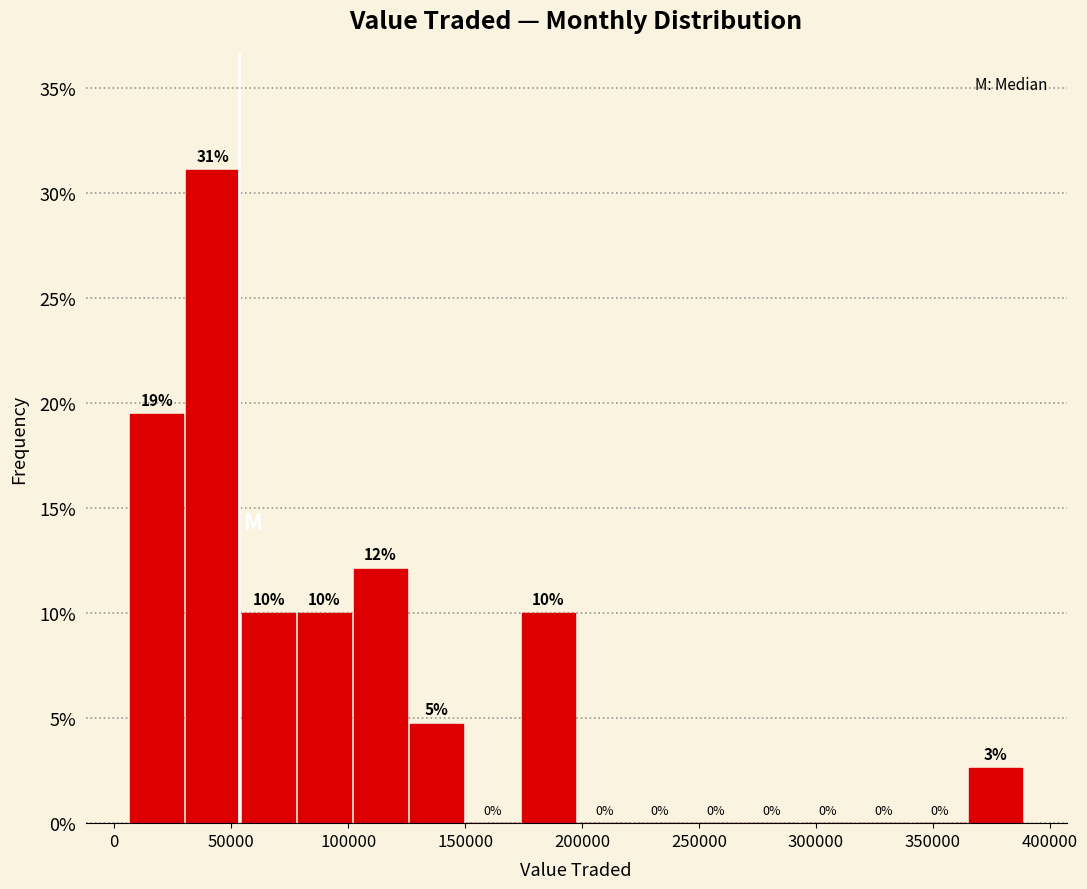

Which range on the x-axis has the tallest bar?

30000 to 55000